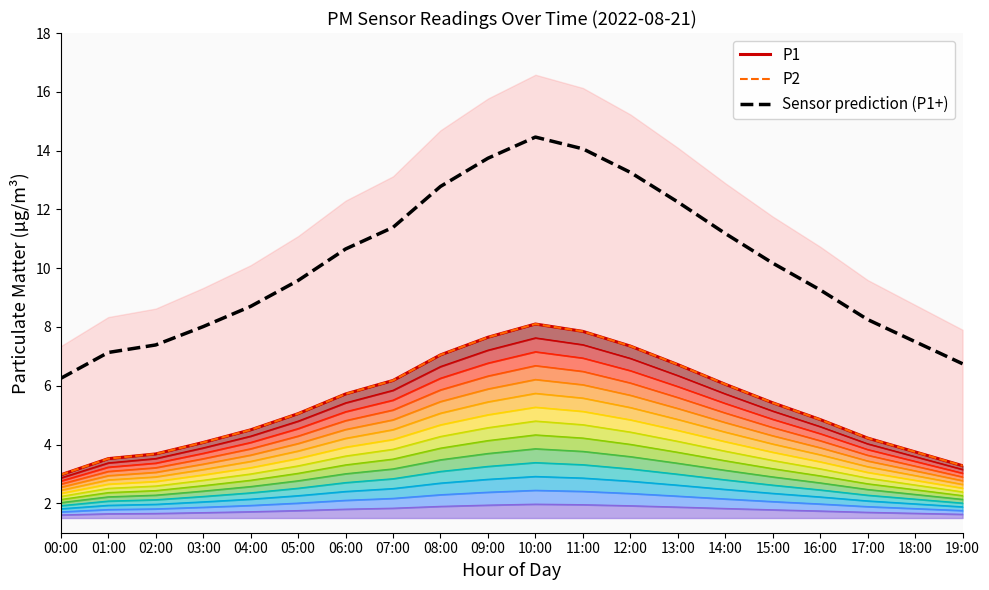

Is the value of Sensor prediction (P1+) at 17:00 greater than the value of P2 at 09:00?

Yes